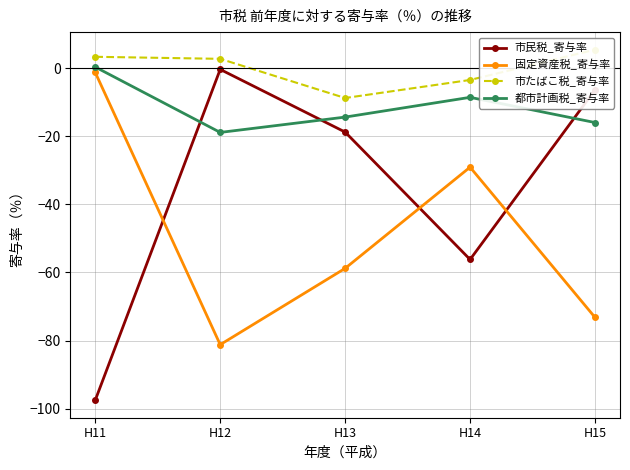

Reading right to left, transcribe all the data shown in this chart.

市民税_寄与率: -6.4	-56.2	-18.8	-0.4	-97.5
固定資産税_寄与率: -73.2	-29.1	-58.8	-81.2	-1.3
市たばこ税_寄与率: 5.4	-3.5	-8.8	2.7	3.3
都市計画税_寄与率: -16.0	-8.6	-14.4	-18.9	0.3